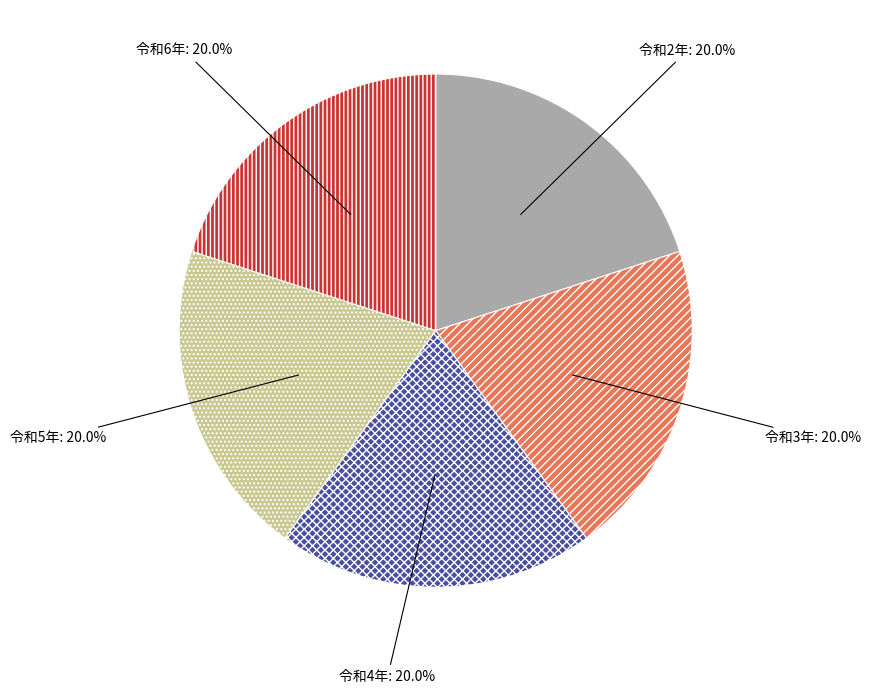

To the nearest percent, what percentage of the pie is 令和3年?

20%